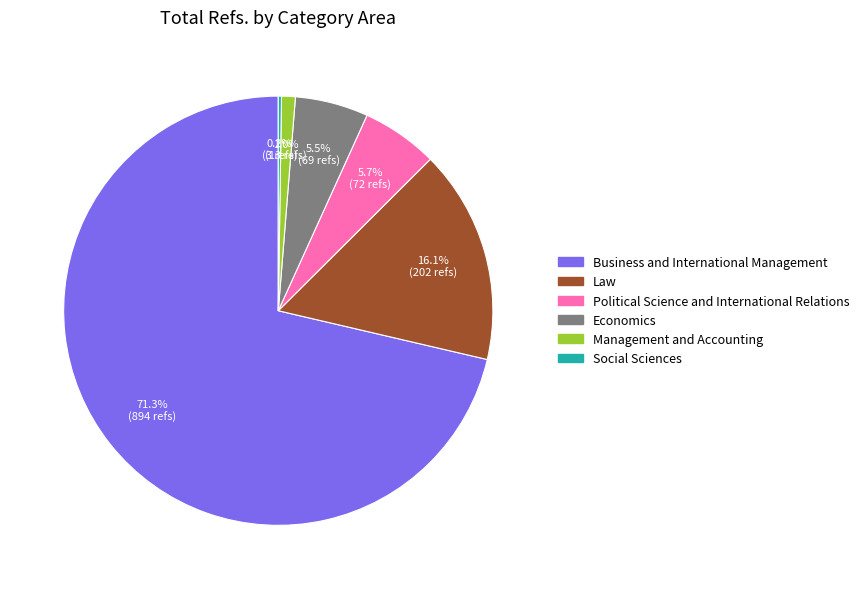

Is it true that Business and International Management is 82% of the pie?

False